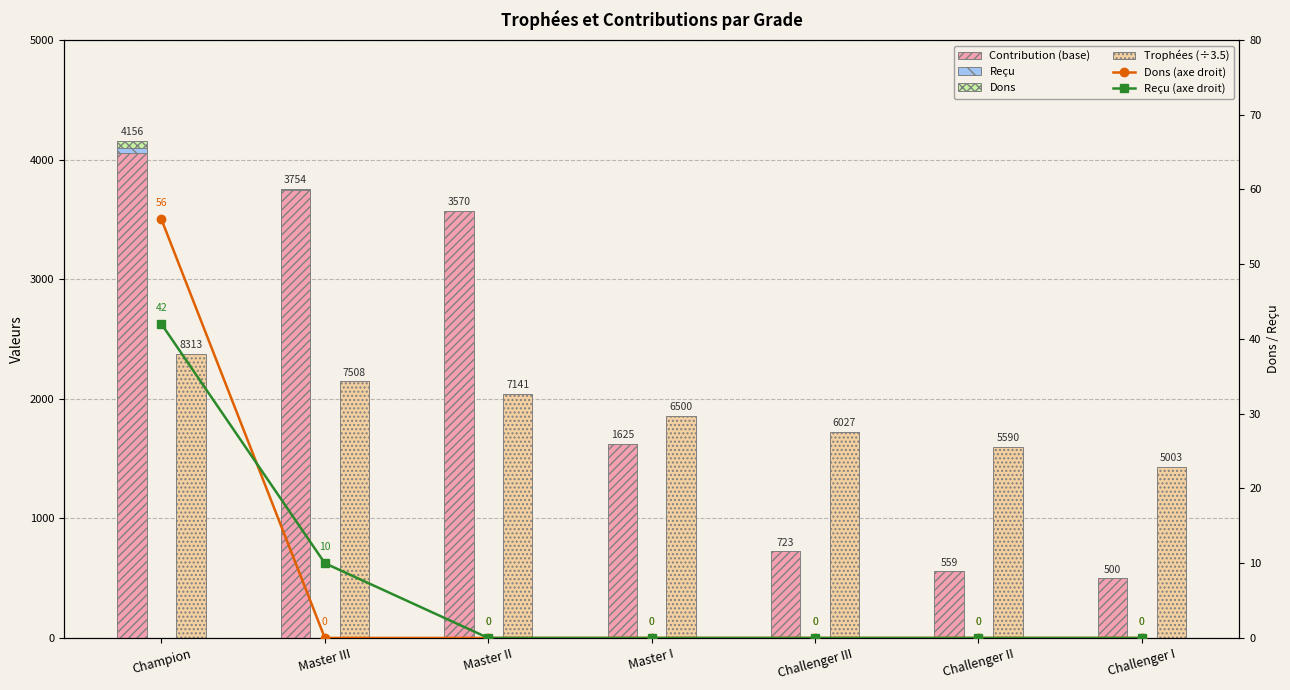

At which category is the sum across all series the highest?

Champion